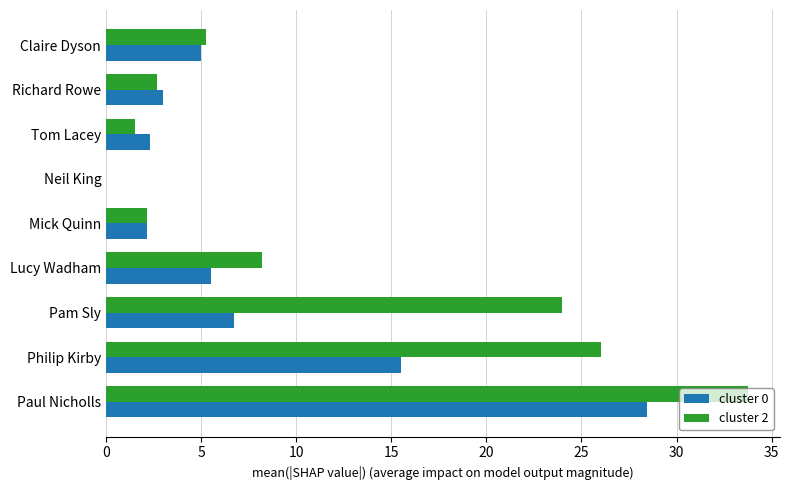

The value of cluster 0 at Tom Lacey is 2.3. True or false?

True